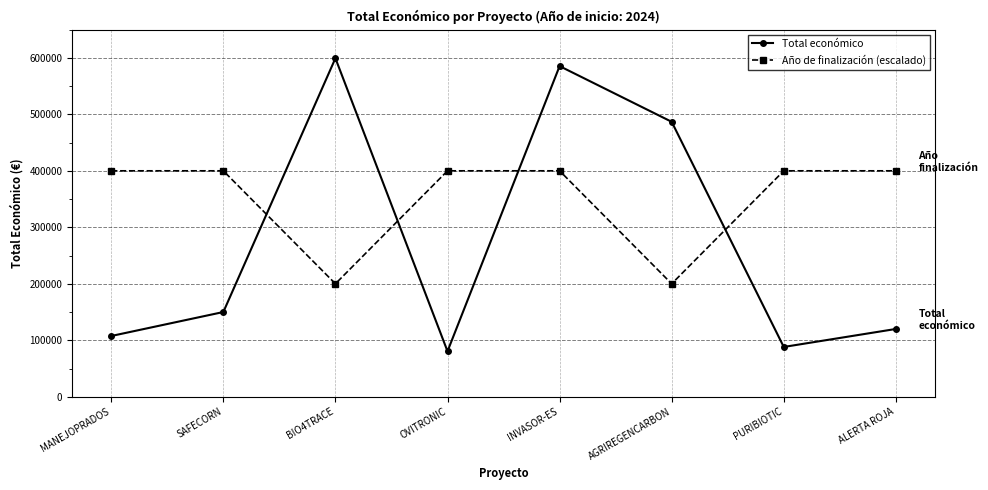

Which series has the widest spread of values?

Total económico